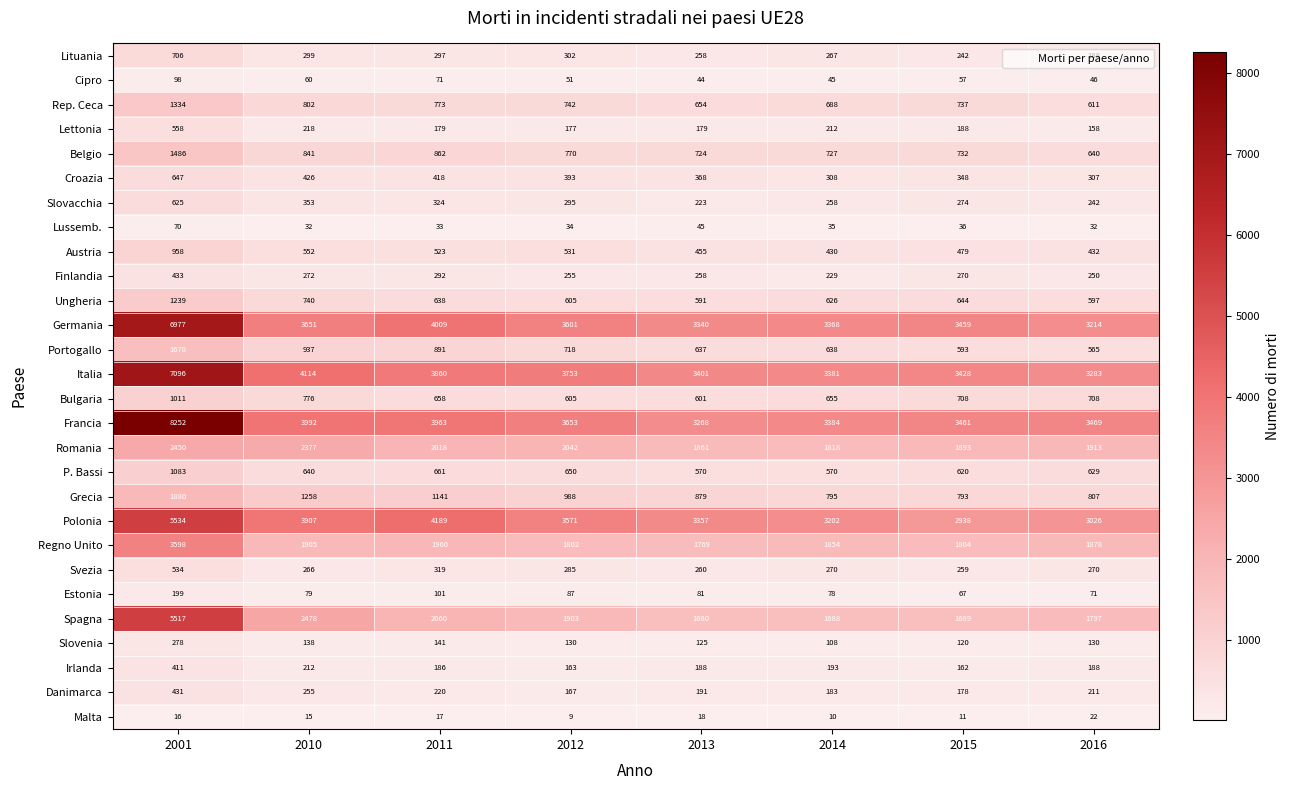

At which label is Francia closest to 5760?

2010